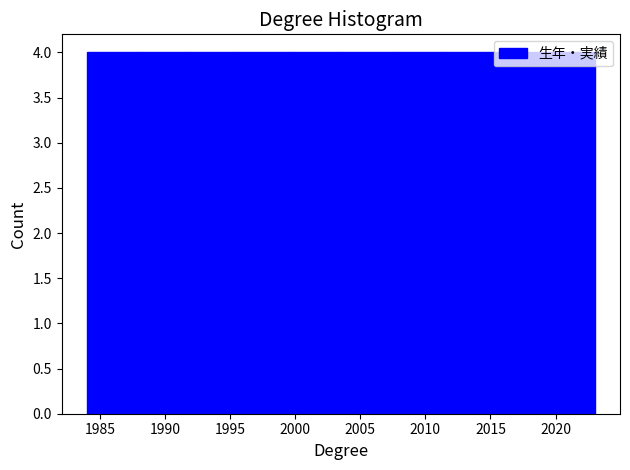

Reading left to right, list every bar in this chart as the range it spans on the x-axis followed by its height. Neither the bar edges nor the heights are printed on the chart, so give them approximately, as read against the axes.

1984.0 to 1987.9: 4
1987.9 to 1991.8: 4
1991.8 to 1995.7: 4
1995.7 to 1999.6: 4
1999.6 to 2003.5: 4
2003.5 to 2007.4: 4
2007.4 to 2011.3: 4
2011.3 to 2015.2: 4
2015.2 to 2019.1: 4
2019.1 to 2023.0: 4